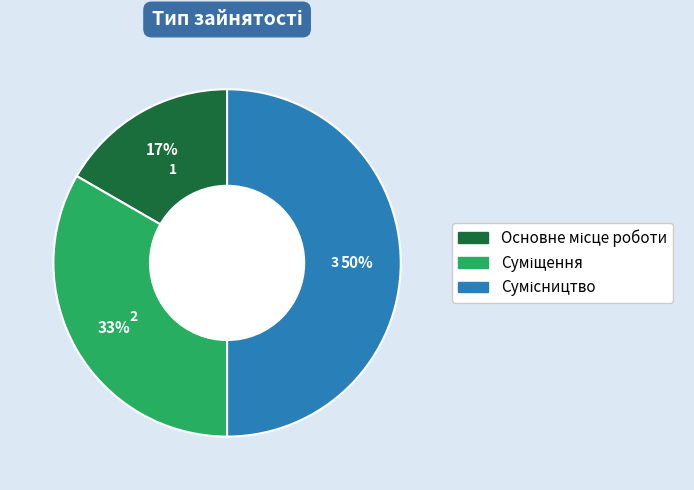

To the nearest percent, what is the difference between the largest and smallest slice percentages?

33%